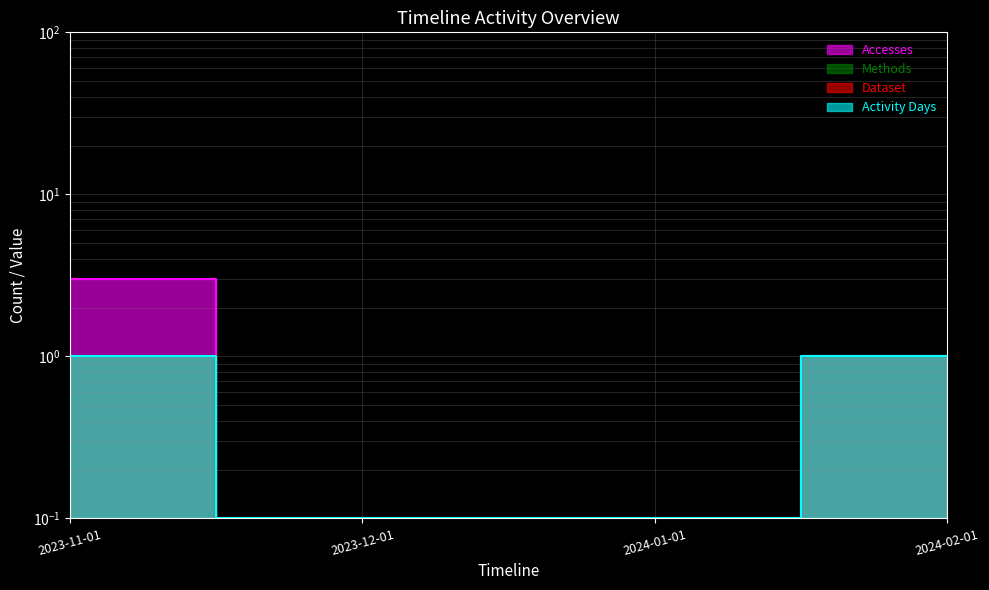

True or false: Accesses and Methods intersect in this chart.

False